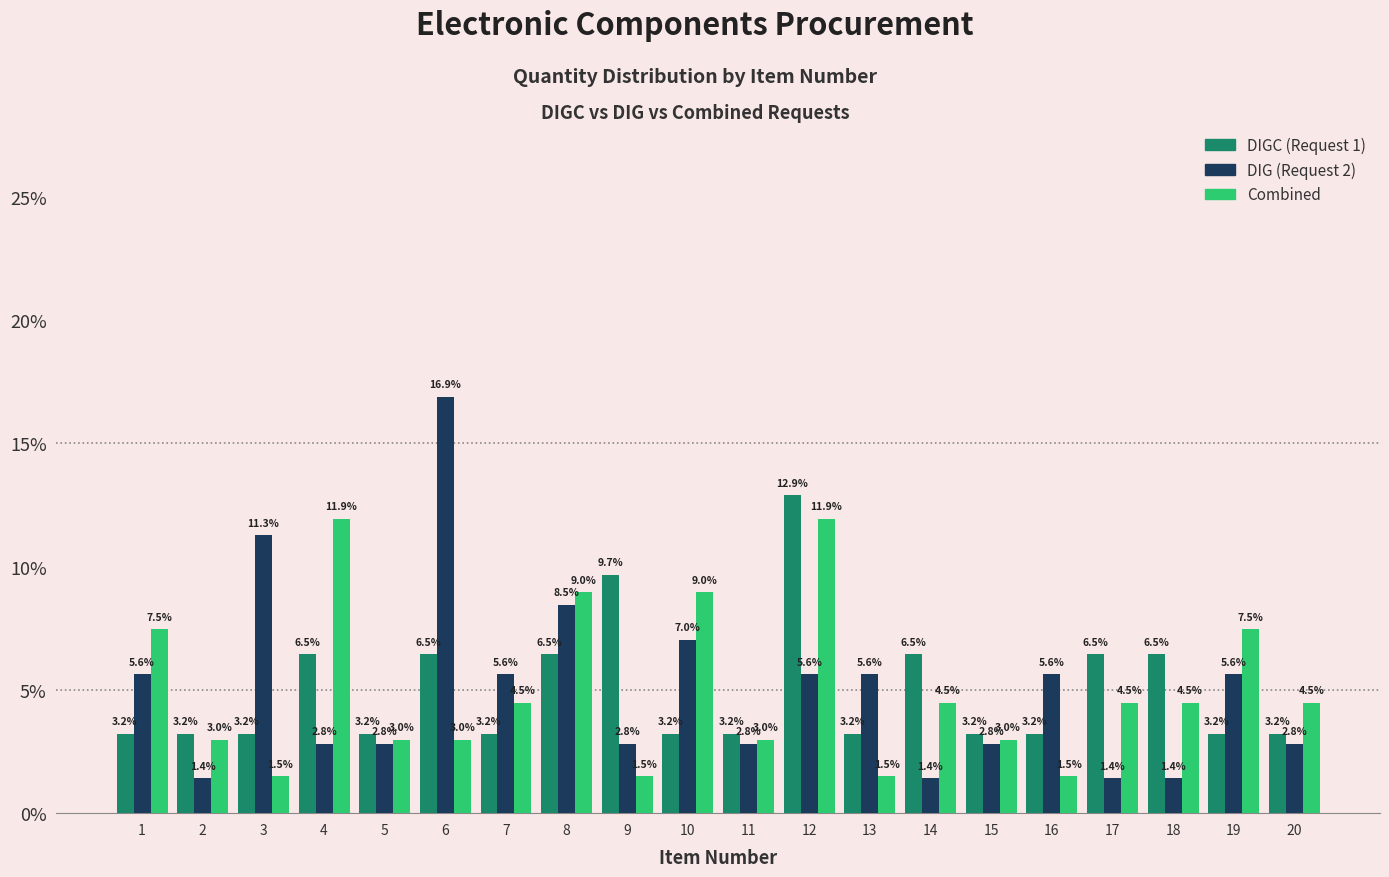

Reading left to right, what are all the values shown in this chart?

DIGC (Request 1): 3.2	3.2	3.2	6.5	3.2	6.5	3.2	6.5	9.7	3.2	3.2	12.9	3.2	6.5	3.2	3.2	6.5	6.5	3.2	3.2
DIG (Request 2): 5.6	1.4	11.3	2.8	2.8	16.9	5.6	8.5	2.8	7.0	2.8	5.6	5.6	1.4	2.8	5.6	1.4	1.4	5.6	2.8
Combined: 7.5	3.0	1.5	11.9	3.0	3.0	4.5	9.0	1.5	9.0	3.0	11.9	1.5	4.5	3.0	1.5	4.5	4.5	7.5	4.5